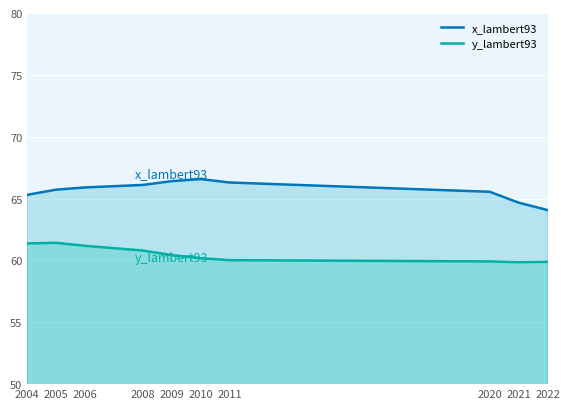

How many lines are shown in the chart?

2